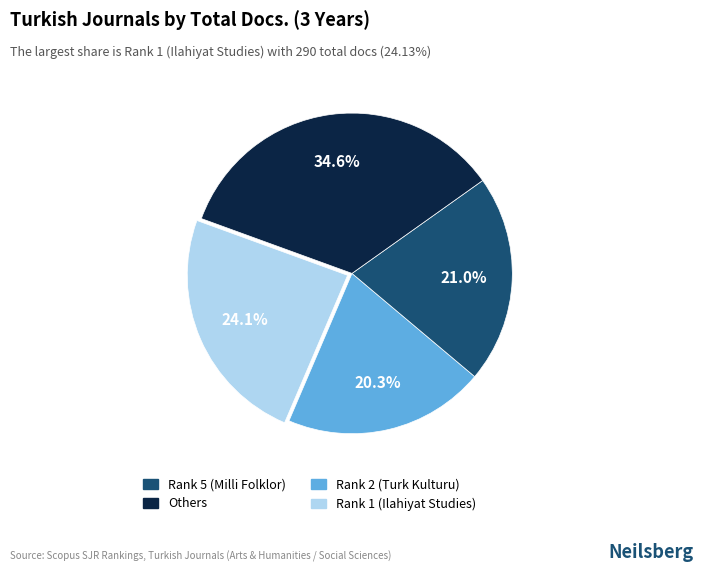

Does any single category account for the majority?

No